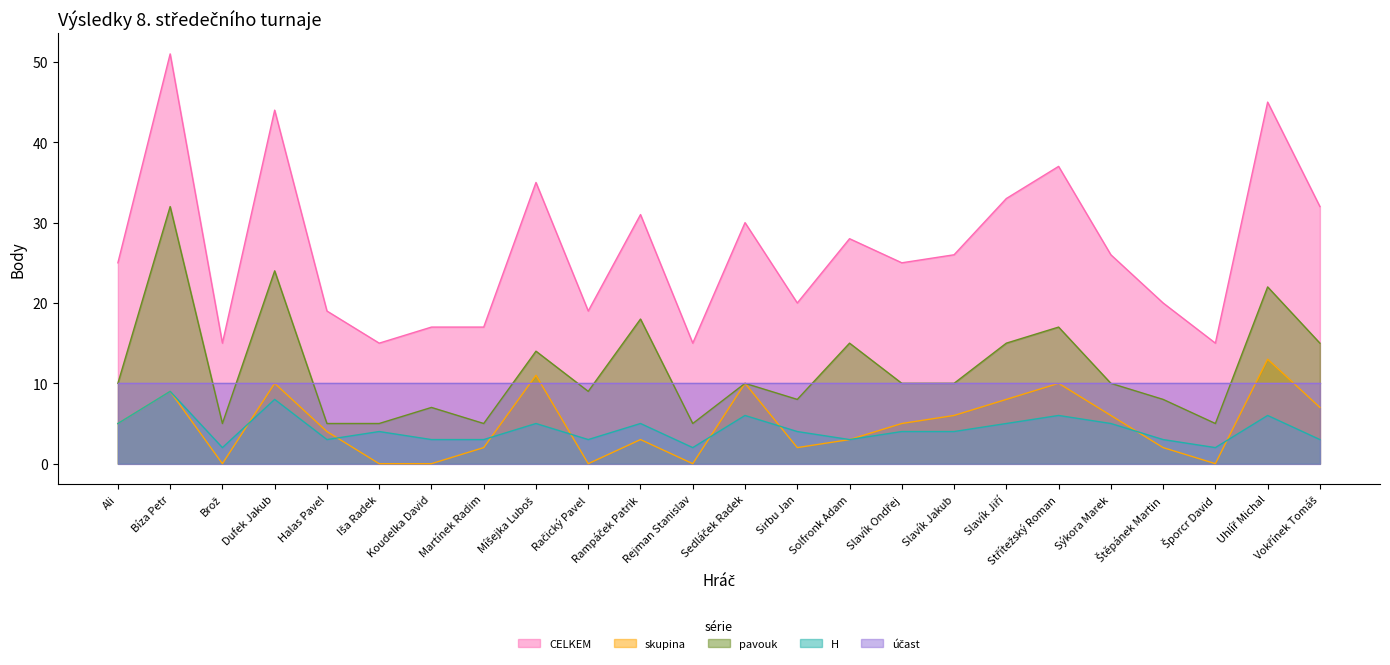

How many categories are shown in the chart?

24